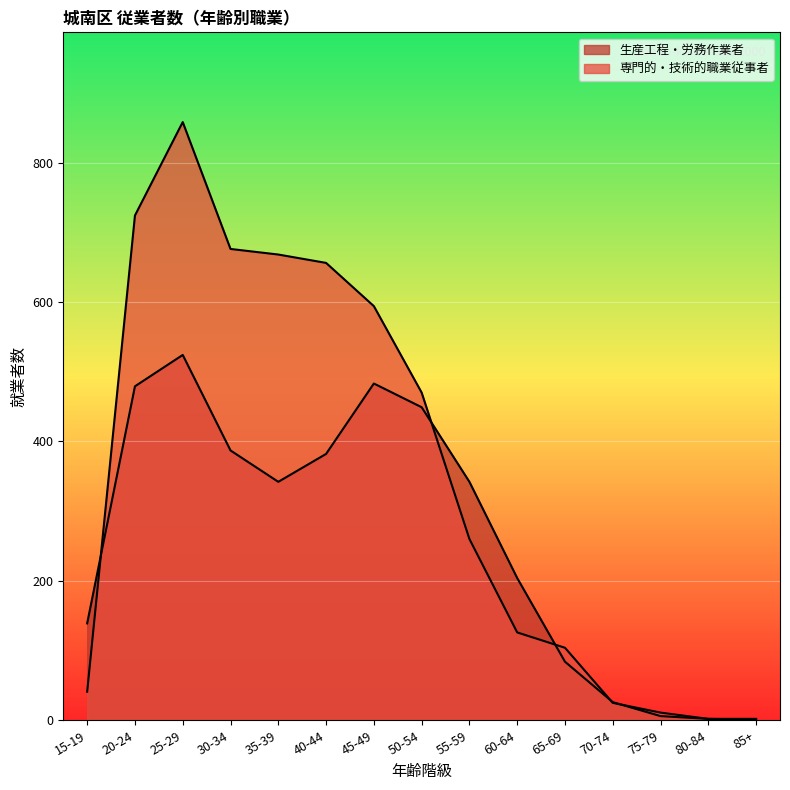

What is the value of the 生産工程・労務作業者 point at the 15th from the left?

2